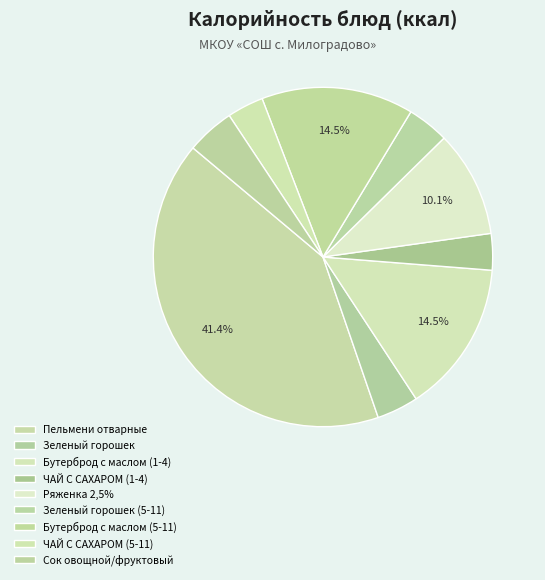

How many segments does this pie chart have?

9